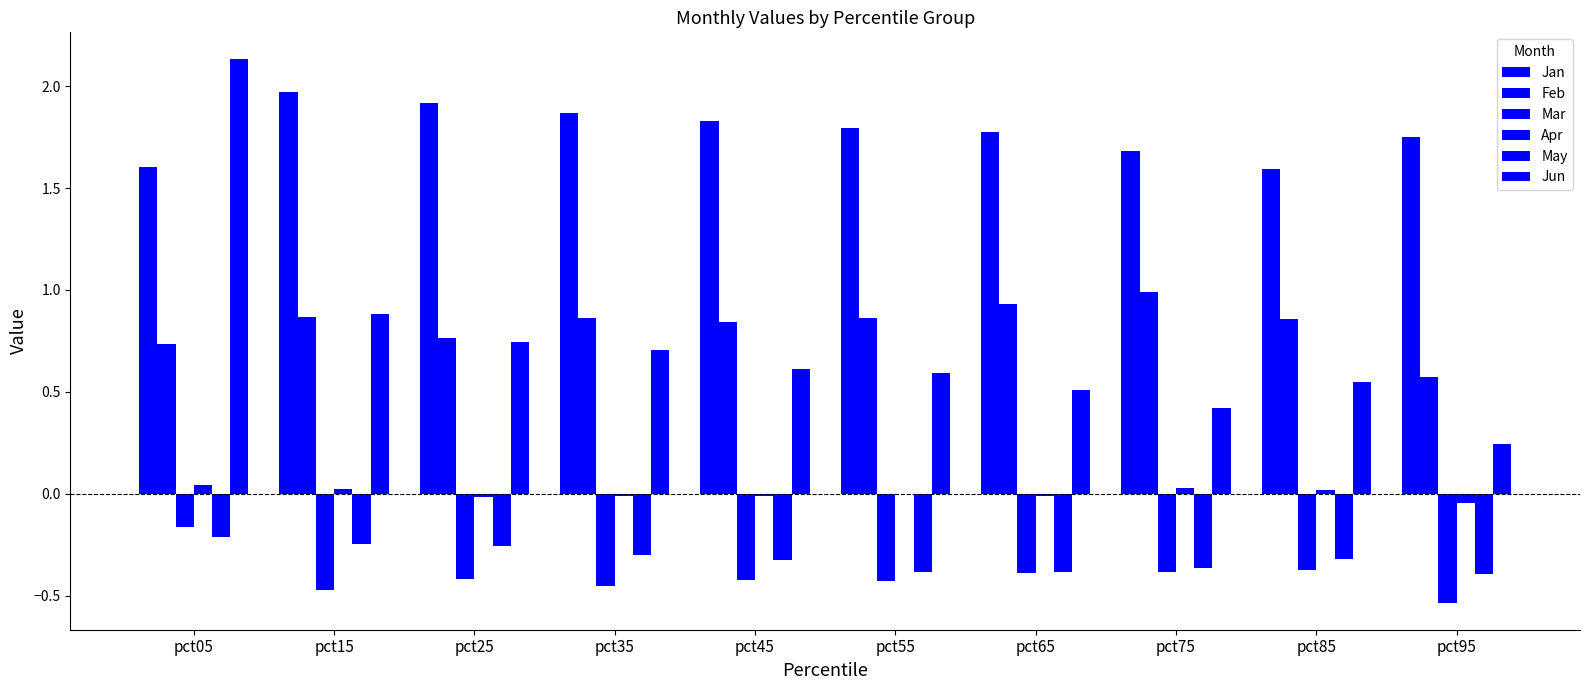

What is the lowest value of the Mar series?

-0.5